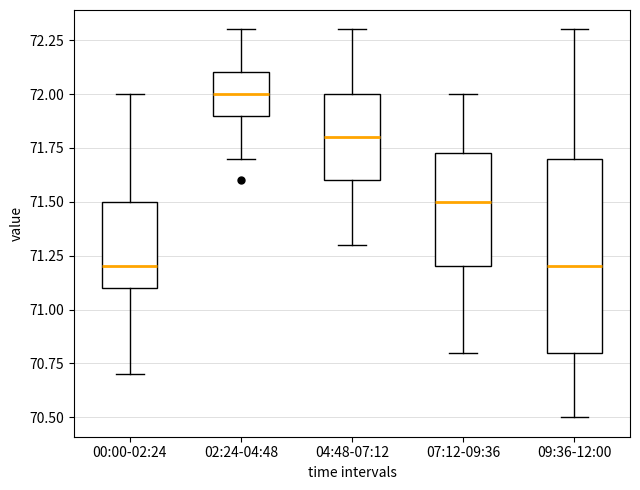

Reading left to right, transcribe this box plot: for each box, give where its median line is, the range the box spans, and where its two whiskers end, as read against the y-axis. The values are not printed on the chart, so give them approximately, as read against the axis.

00:00-02:24: median 71.20, box 71.10 to 71.50, whiskers 70.70 to 72.00
02:24-04:48: median 72.00, box 71.90 to 72.10, whiskers 71.70 to 72.30
04:48-07:12: median 71.80, box 71.60 to 72.00, whiskers 71.30 to 72.30
07:12-09:36: median 71.50, box 71.20 to 71.75, whiskers 70.80 to 72.00
09:36-12:00: median 71.20, box 70.80 to 71.70, whiskers 70.50 to 72.30